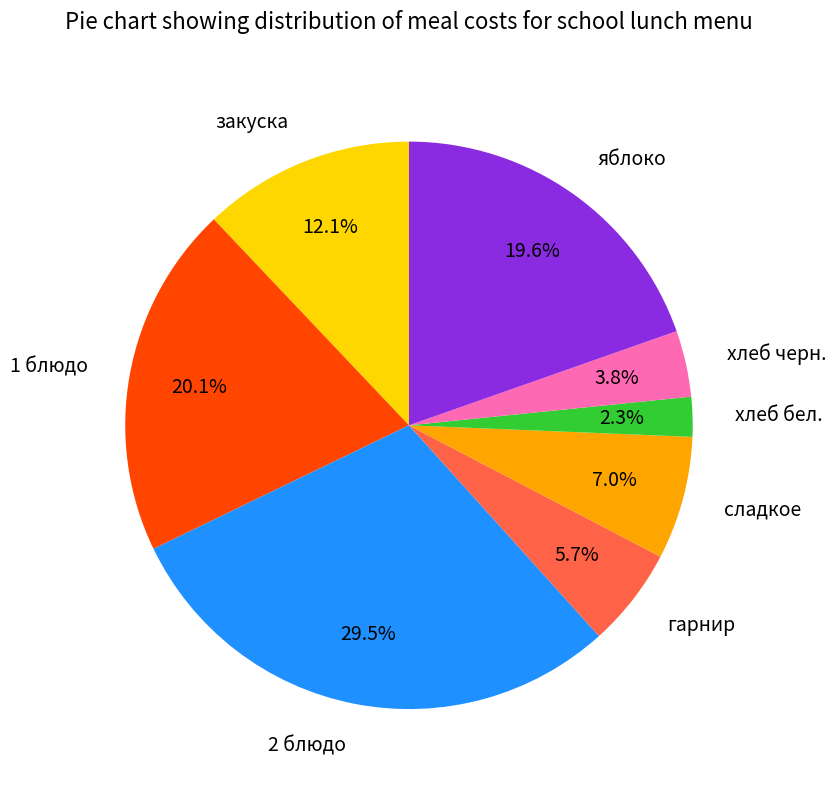

Is there any slice that represents more than half of the pie?

No